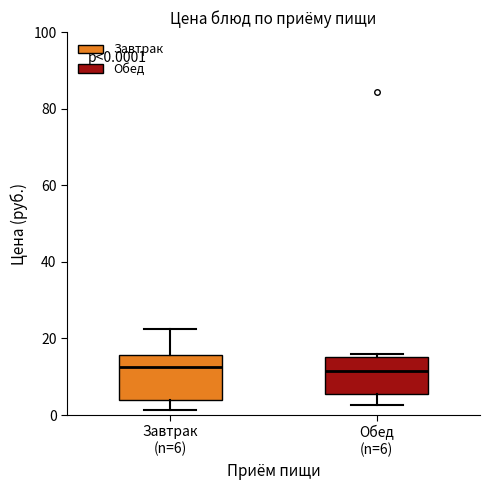

Comparing the boxes themselves (not the whiskers), which one is the tallest?

Завтрак (n=6)